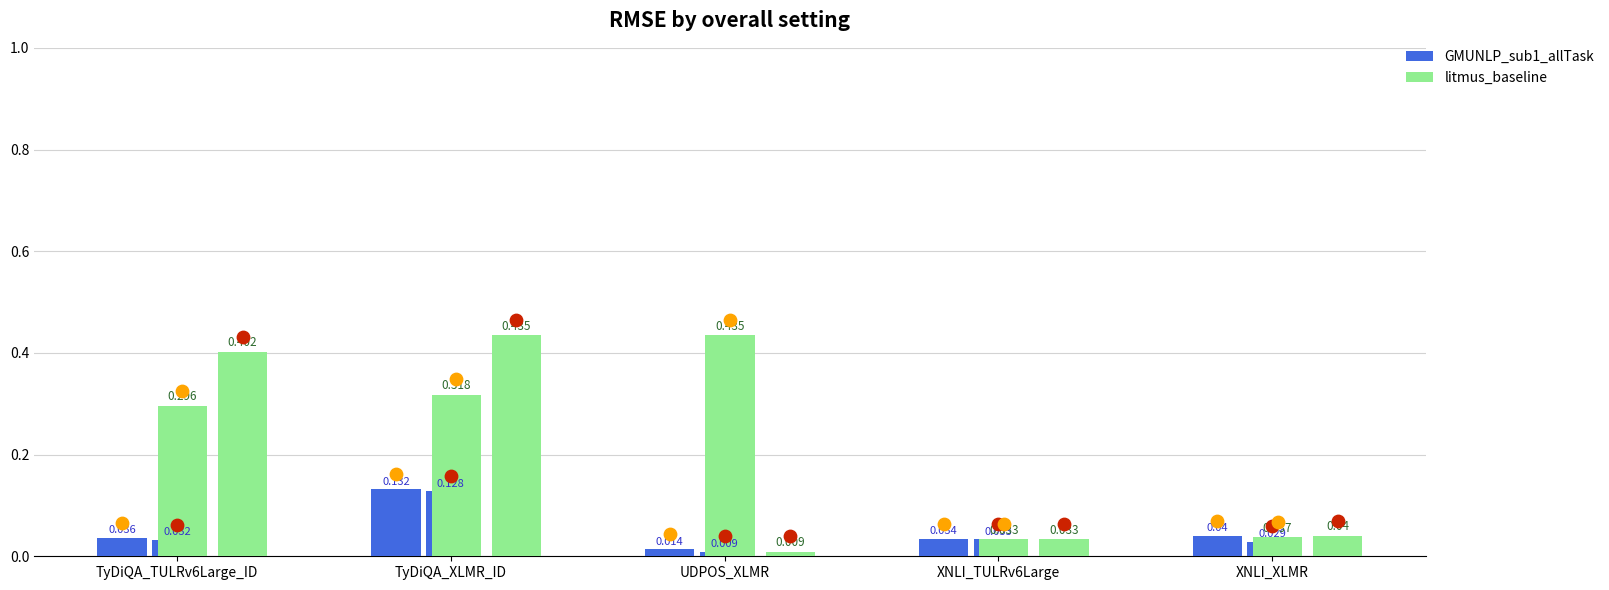

Which series has the largest total across all categories?

litmus_baseline